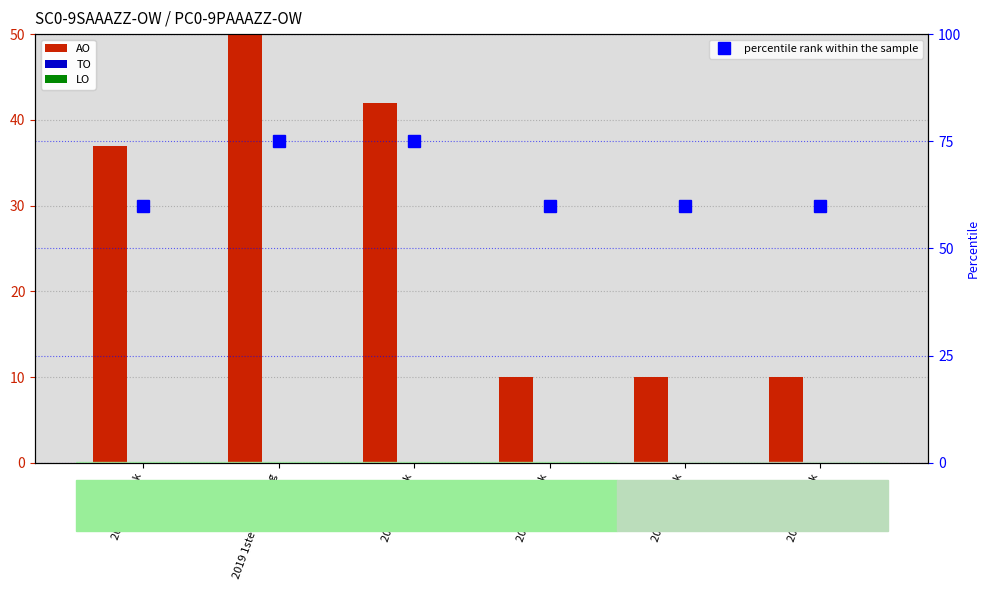

How many categories are shown in the chart?

6